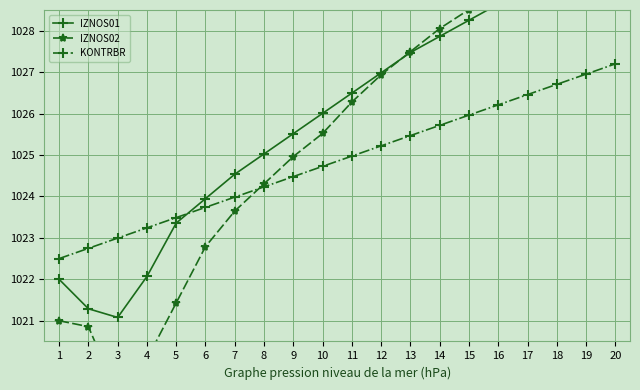

How many intersections are there between IZNOS01 and IZNOS02?

1